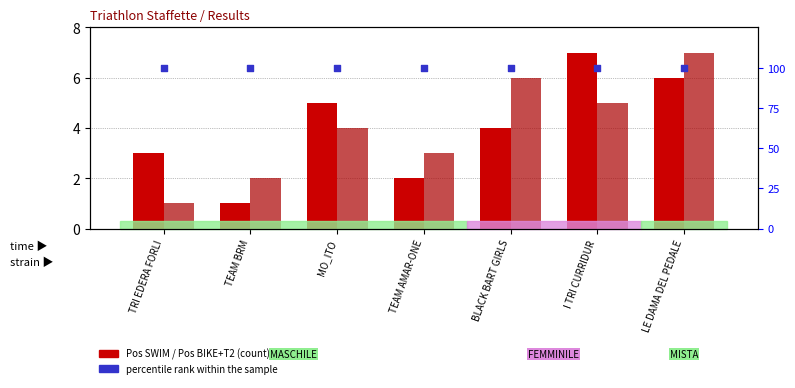

Which series has the largest total across all categories?

percentile rank within the sample